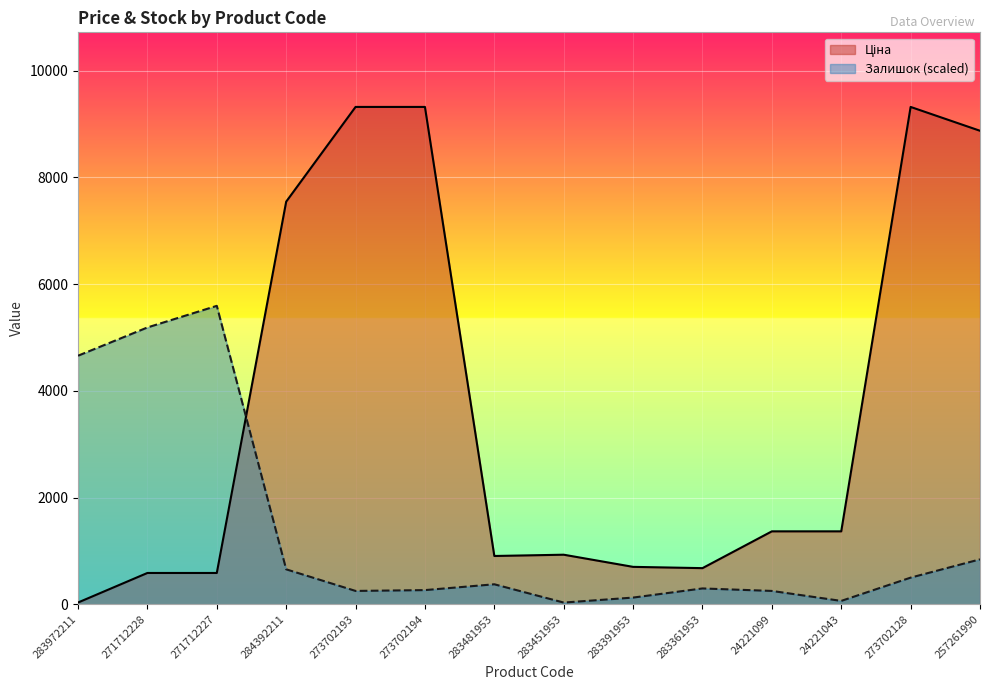

How many values in the Залишок series are below 373?

7